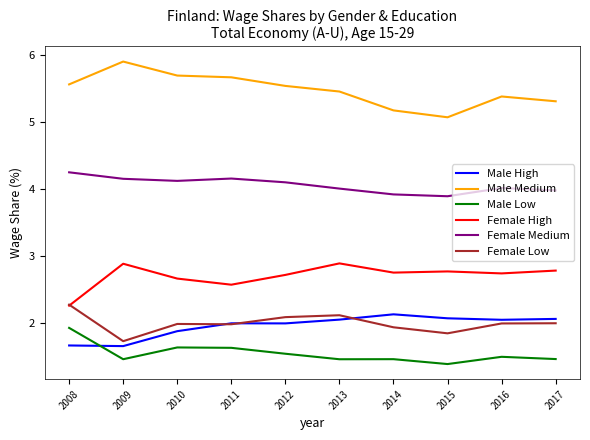

What is the minimum value for Female Medium?

3.9